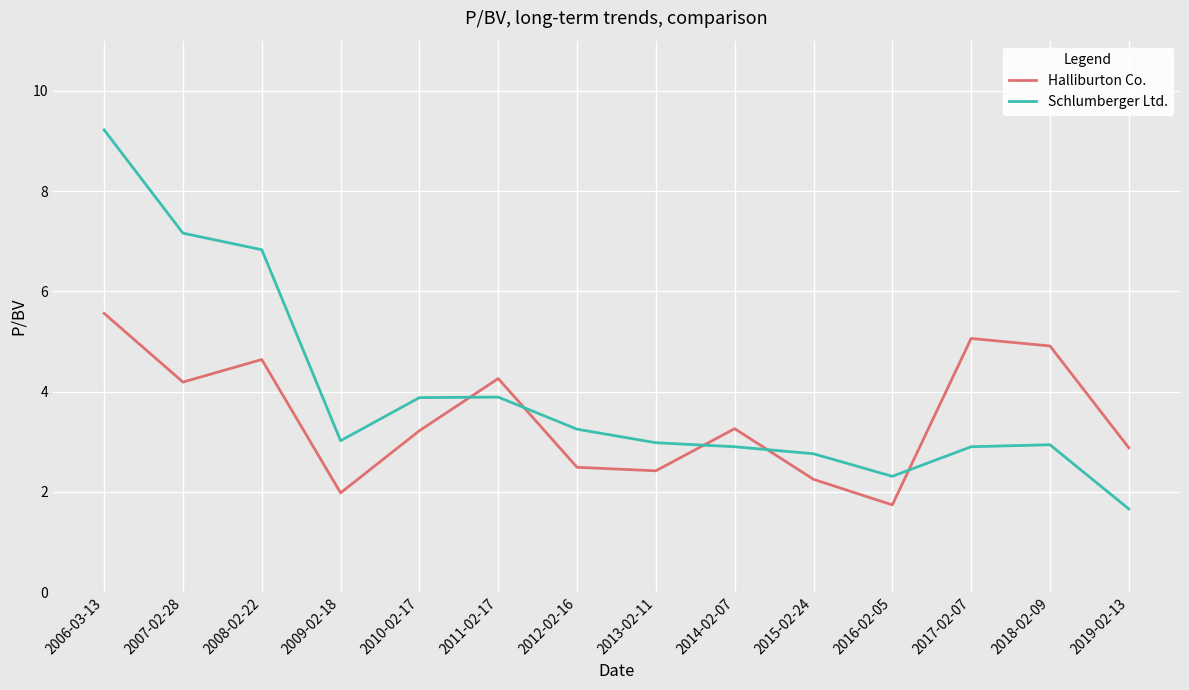

Which series has the widest spread of values?

Schlumberger Ltd.